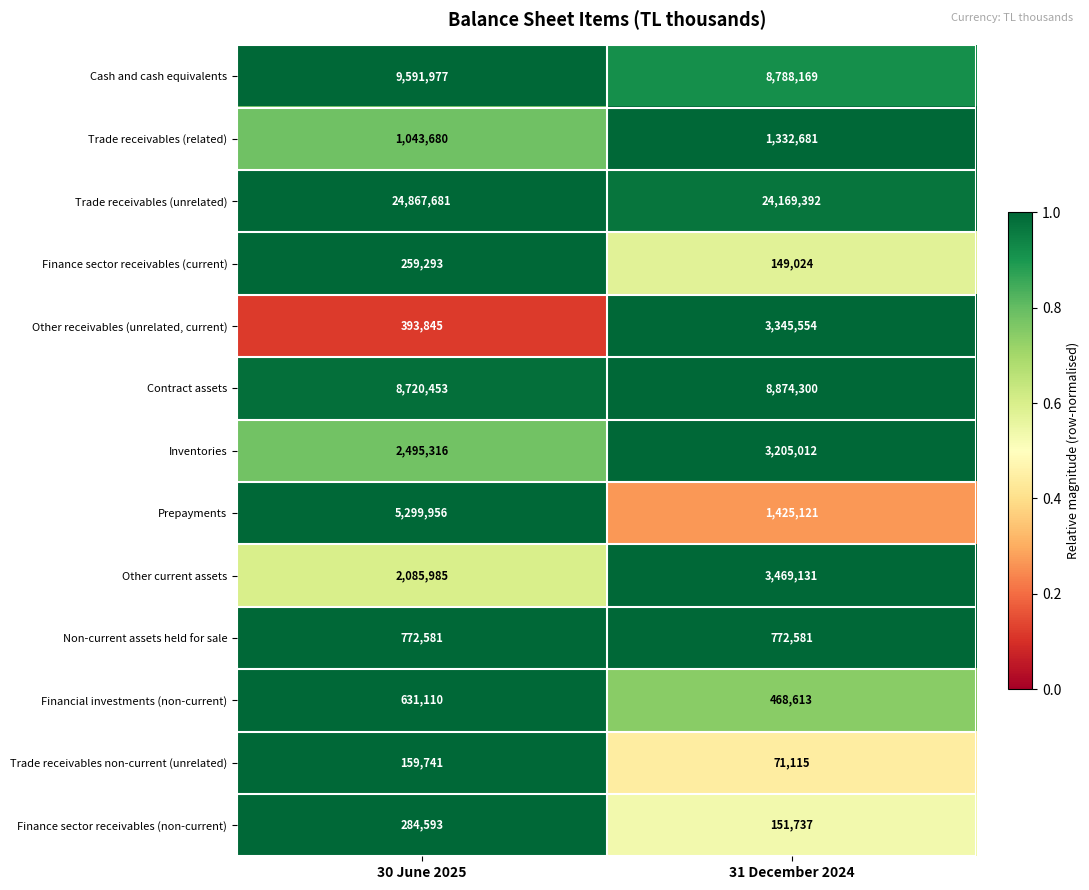

The Trade receivables (related) series shows 848327 at 31 December 2024. True or false?

False